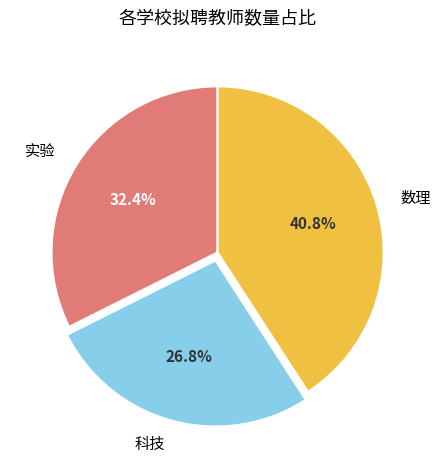

What percentage is the 科技 slice, to the nearest percent?

27%